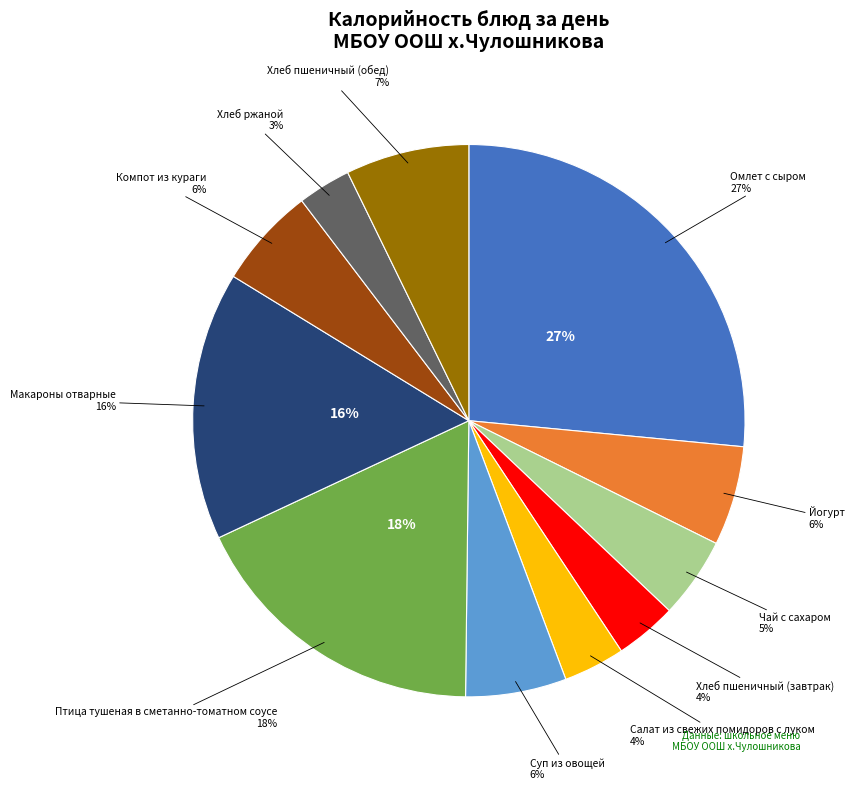

What is the total percentage of Омлет с сыром and Суп из овощей?

32.4%